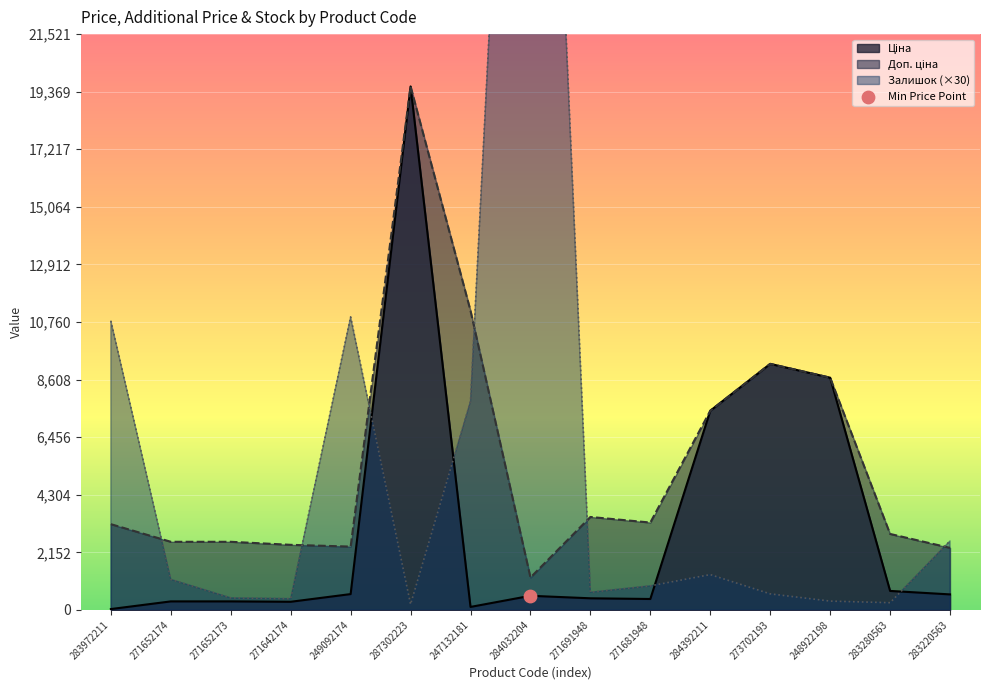

Which series reaches the minimum Y coordinate?

Ціна